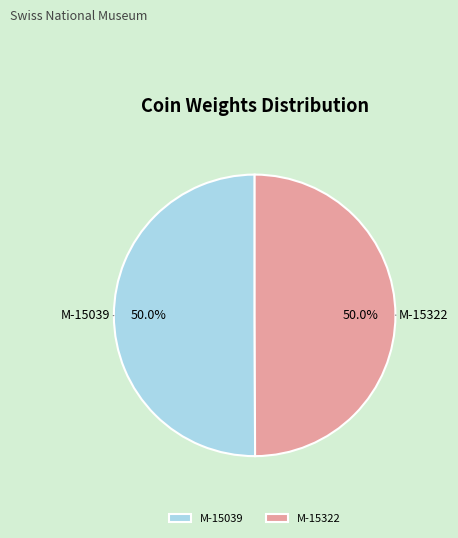

What is the ratio of the value at M-15322 to the value at M-15039?

1.0